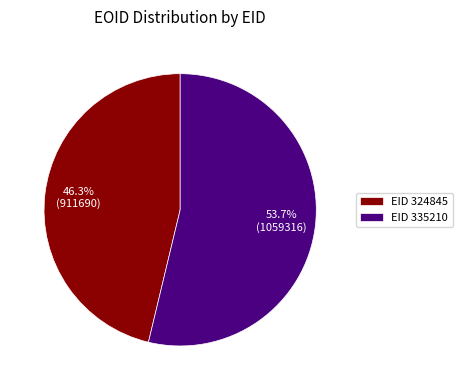

To the nearest percent, what is the difference between the largest and smallest slice percentages?

7%